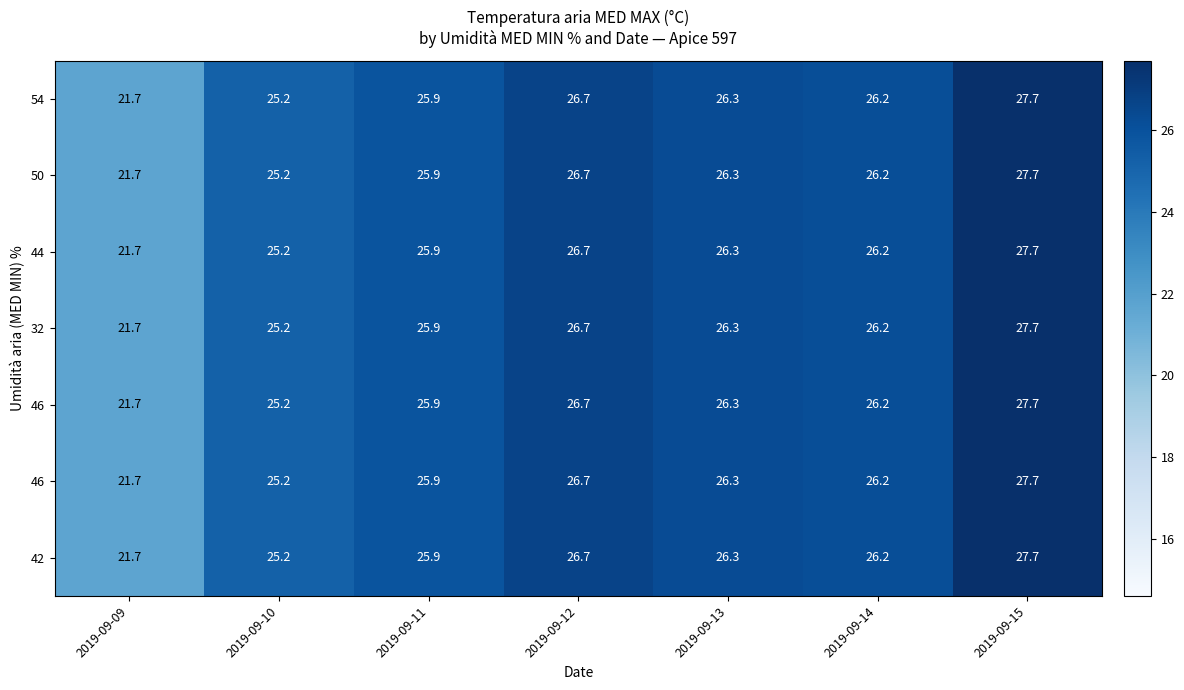

At how many categories does at least one series exceed 23?

6